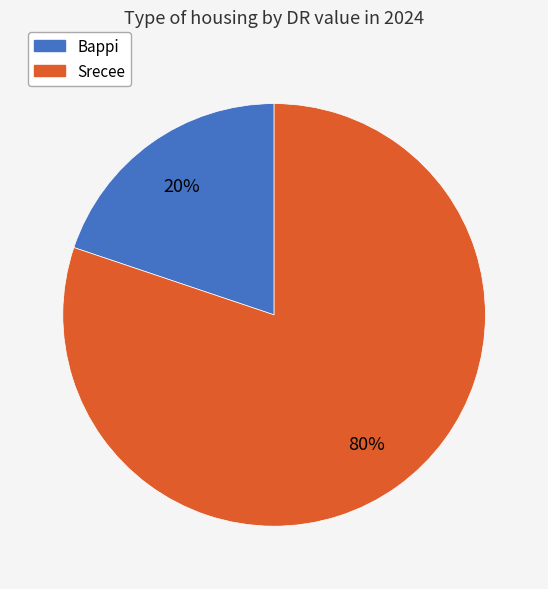

Approximately how many times larger is the value at Srecee compared to Bappi?

4.0